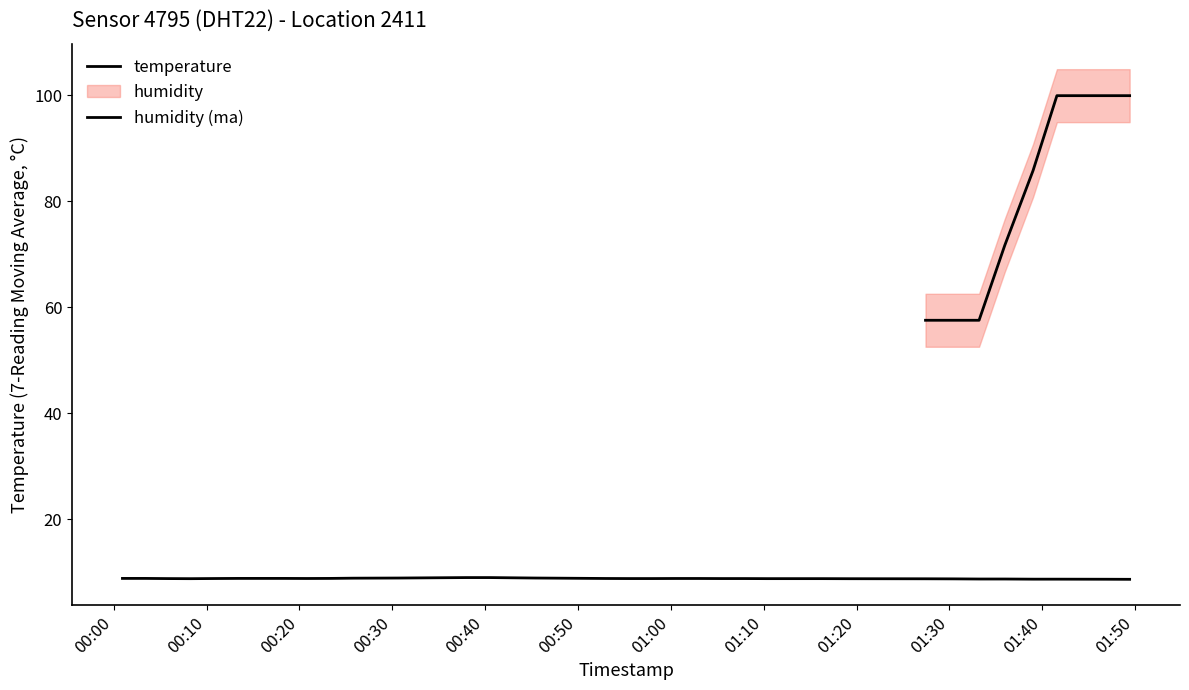

What is the label of the 4th point from the left?

2022-10-17T00:08:18